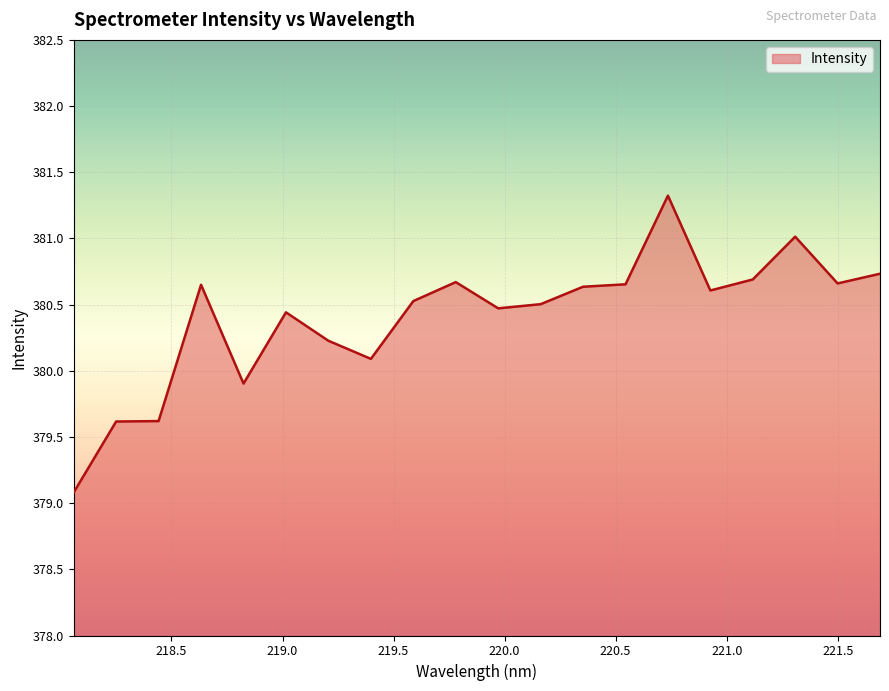

What is the smallest value displayed?

379.1